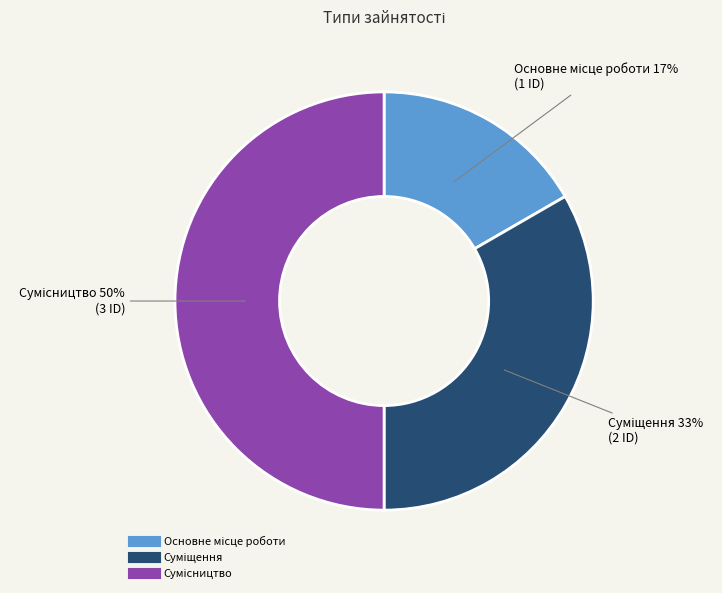

To the nearest percent, what is the difference between the largest and smallest slice percentages?

33%